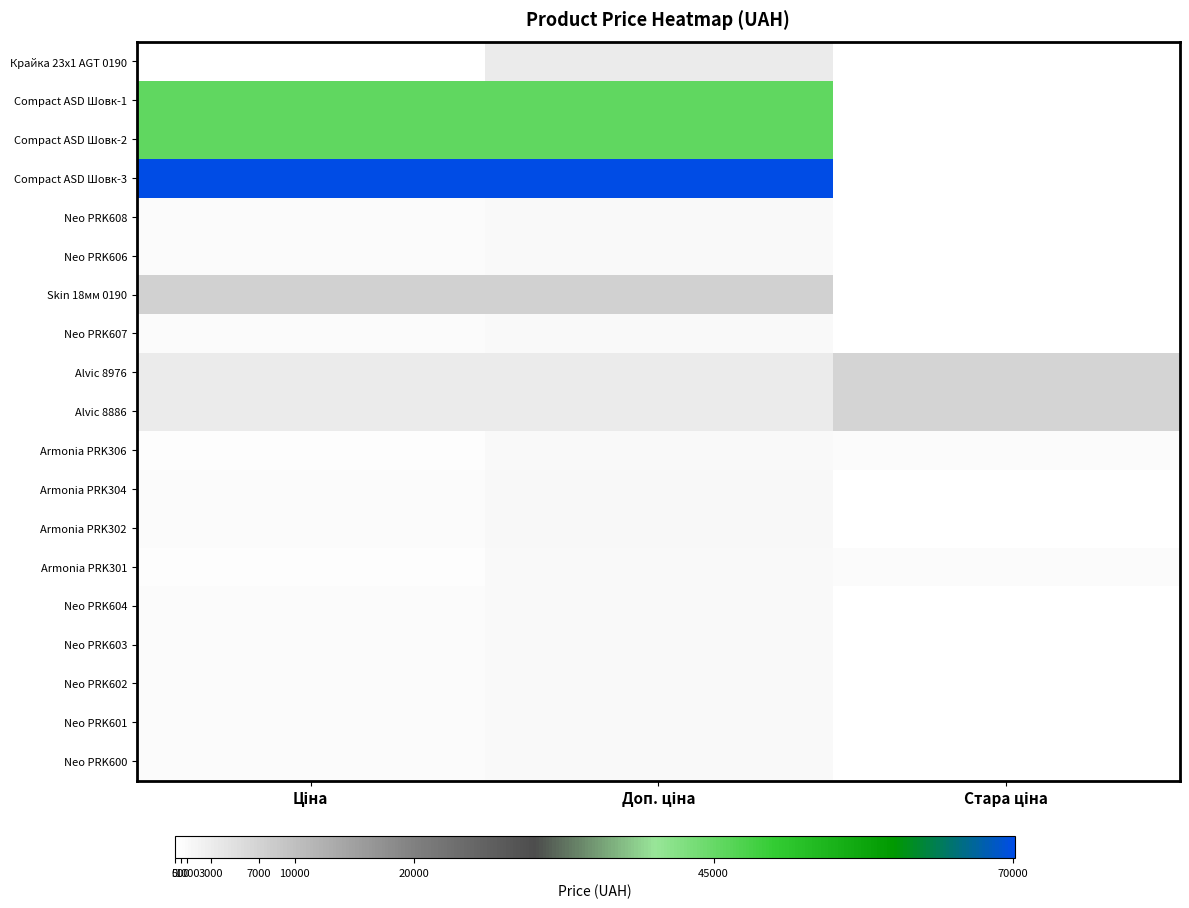

Which series has the largest total across all categories?

Compact ASD Шовк-3